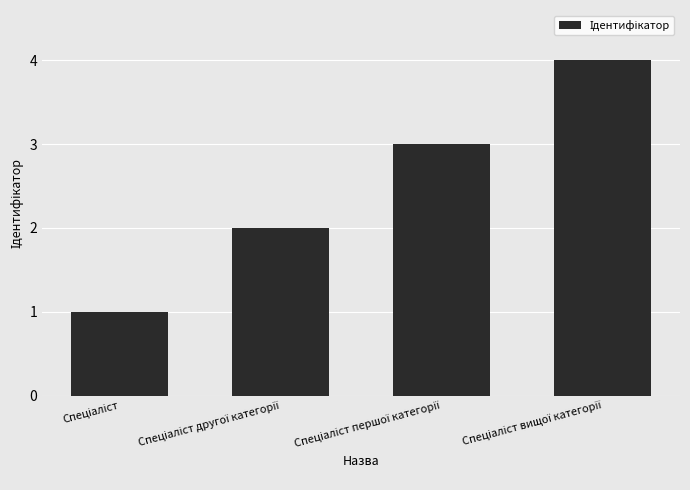

What is the maximum value shown in the chart?

4